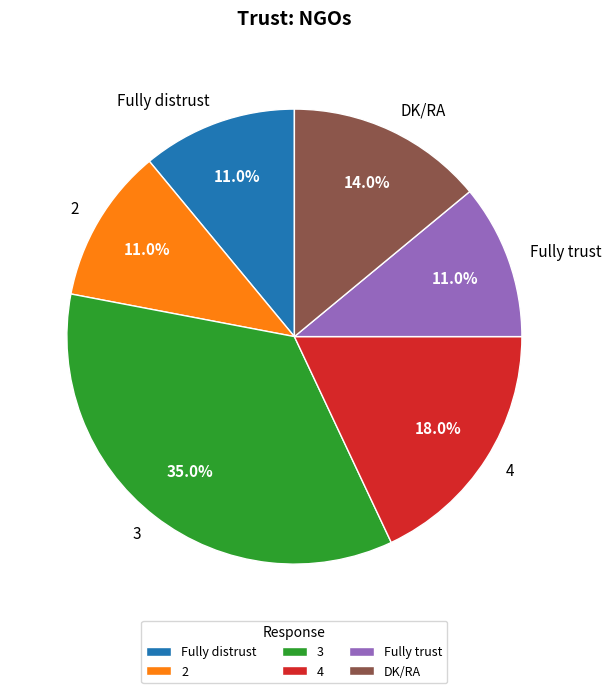

Which slice is the largest?

3